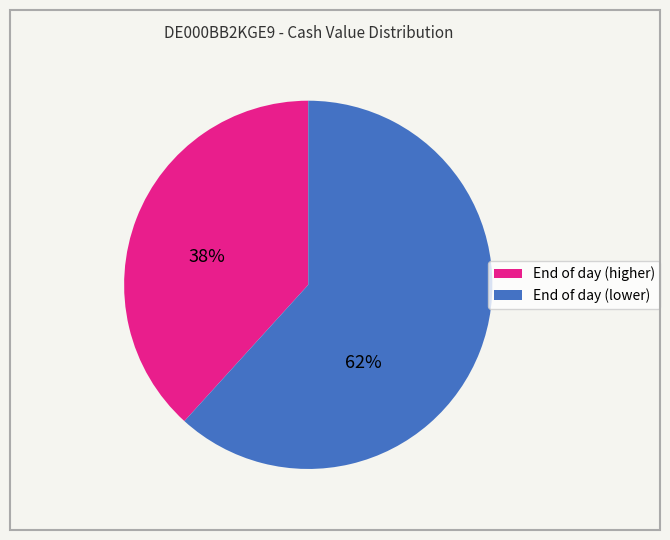

Is there any slice that represents more than half of the pie?

Yes